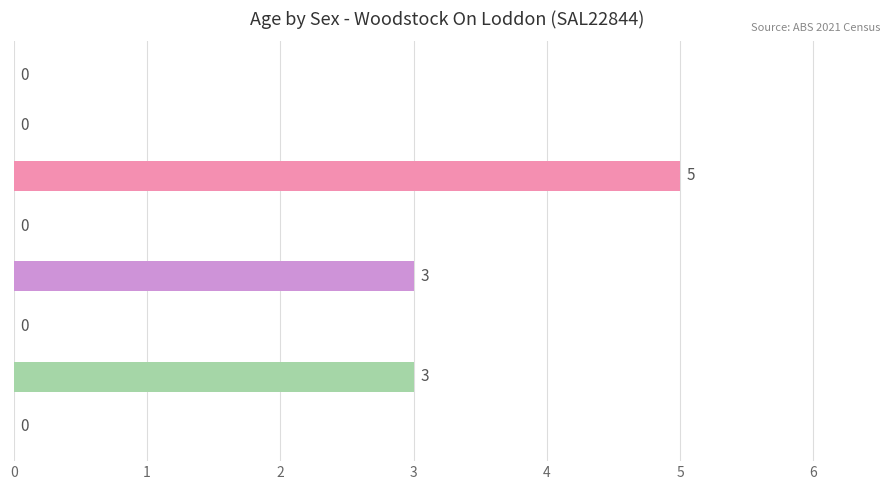

What is the sum of all values?

11